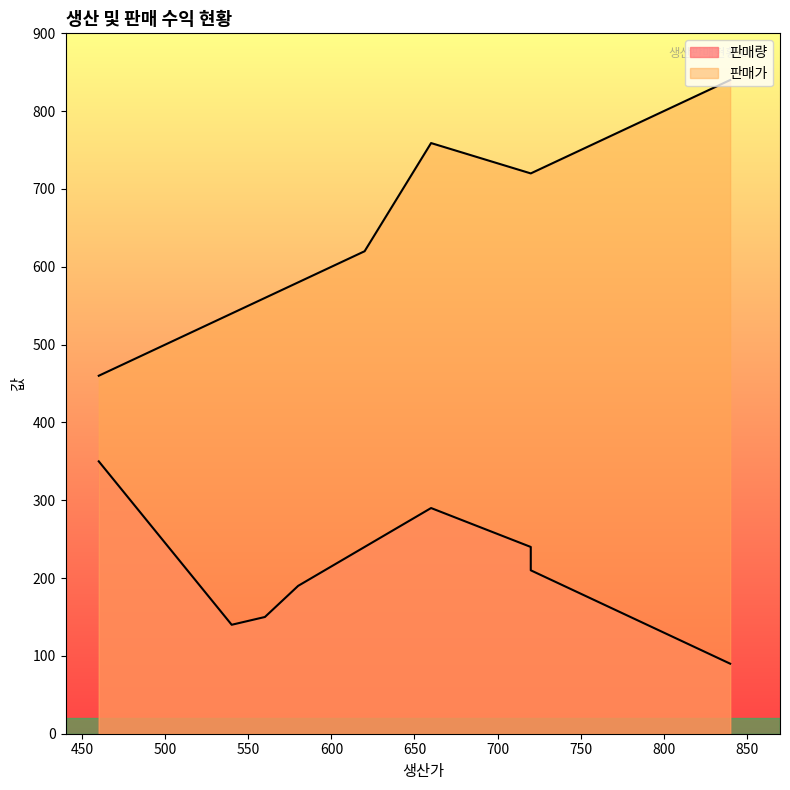

What is the maximum value for 판매량?

350